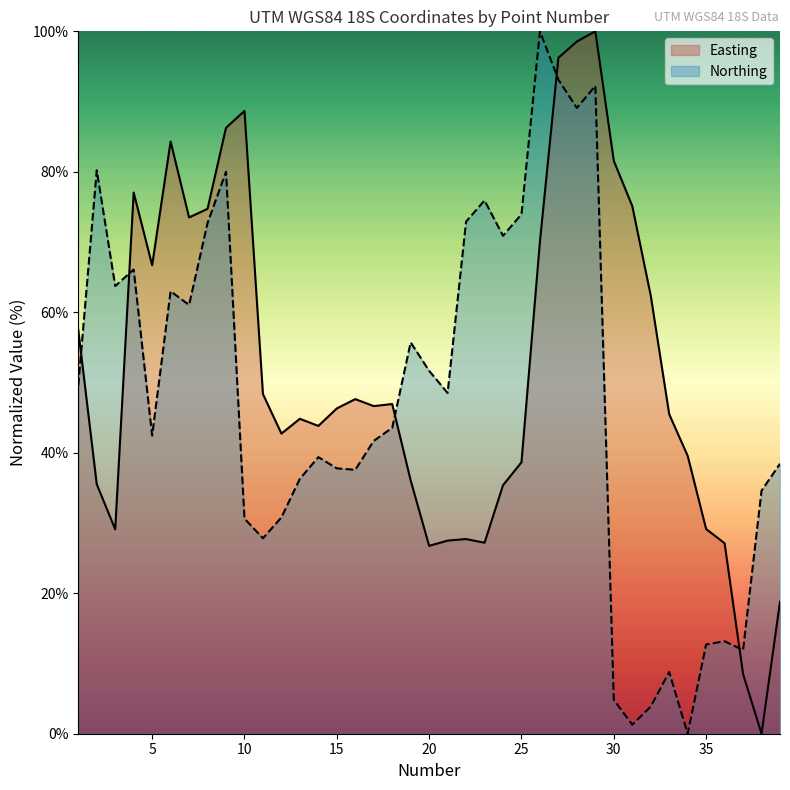

Reading right to left, list all the values displayed in this chart.

Easting: 18.8	0.0	8.5	27.1	29.1	39.6	45.5	62.4	75.1	81.6	100.0	98.6	96.2	70.1	38.6	35.4	27.2	27.7	27.5	26.8	36.1	46.9	46.6	47.6	46.3	43.8	44.8	42.7	48.4	88.7	86.3	74.7	73.5	84.3	66.7	77.0	29.1	35.5	57.5
Northing: 38.4	34.6	11.9	13.2	12.7	0.0	8.8	3.9	1.3	4.8	92.2	89.1	93.1	100.0	74.0	70.9	75.9	72.9	48.5	51.7	55.7	43.6	41.7	37.6	37.8	39.4	36.3	30.8	27.8	30.6	80.0	72.7	61.0	63.0	42.4	66.1	63.7	80.2	49.6